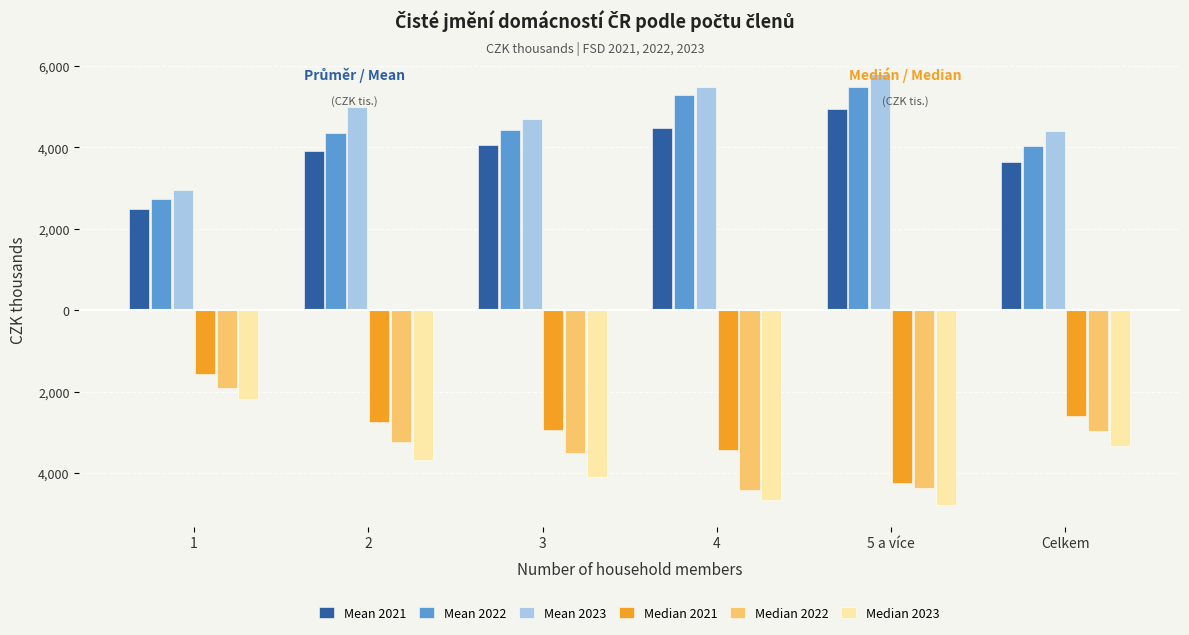

Rank the series at 5 a více from highest to lowest value.

Mean 2023, Mean 2022, Mean 2021, Median 2021, Median 2022, Median 2023